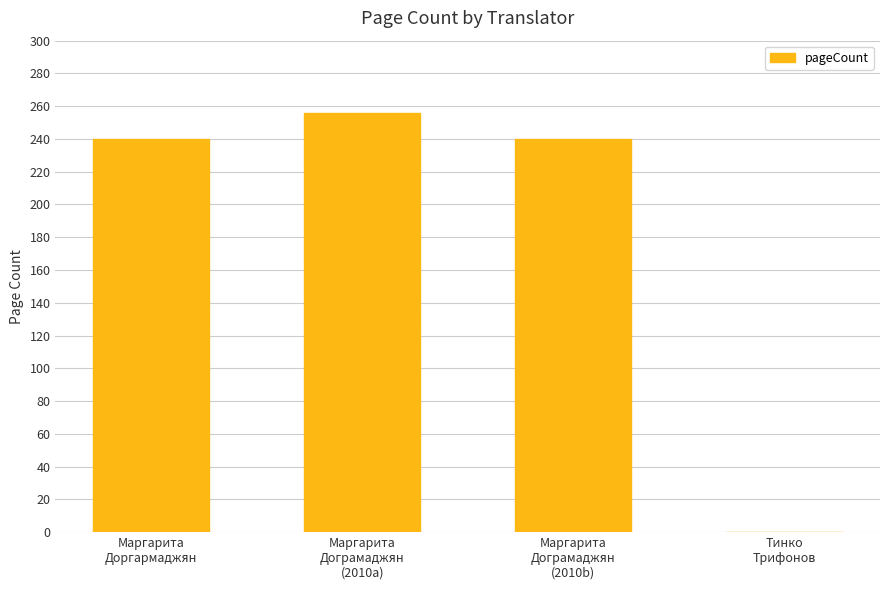

What is the greatest value displayed?

256